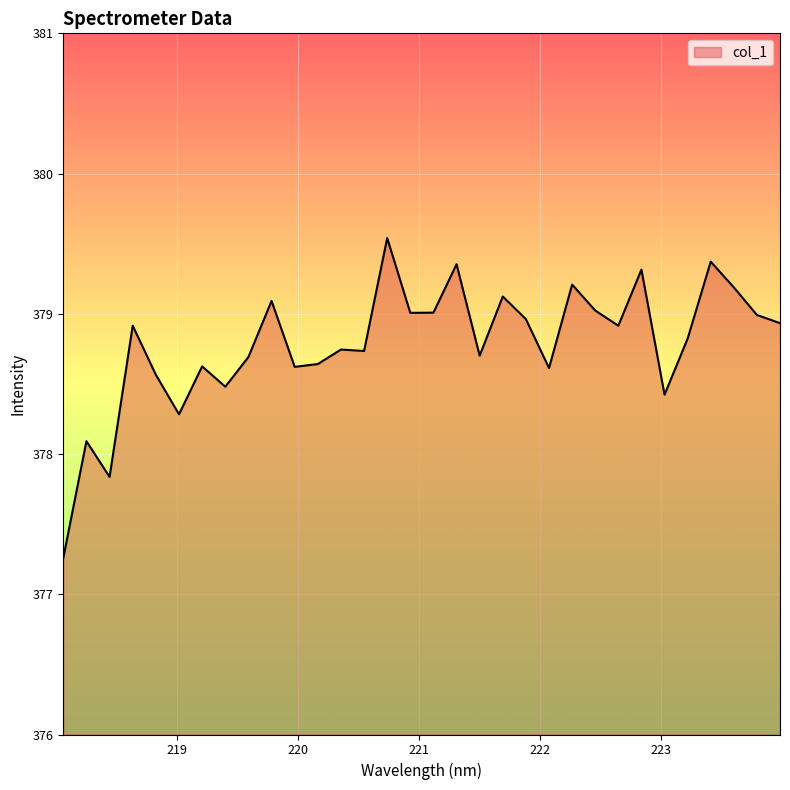

What is the minimum value shown in the chart?

377.3